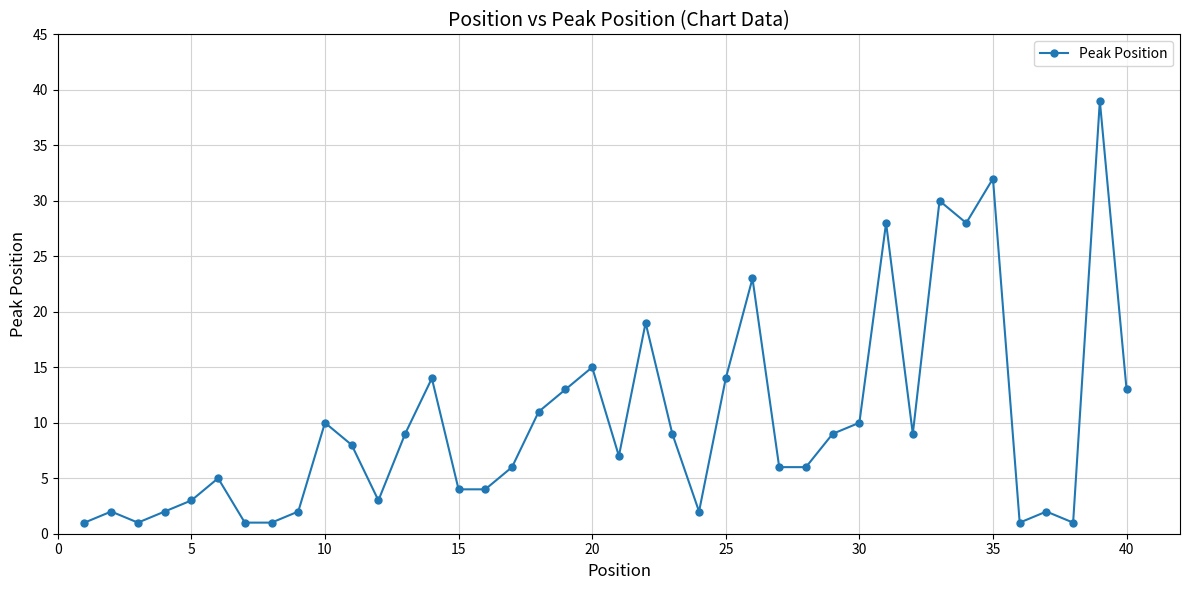

What is the difference between the maximum and second lowest values?

38